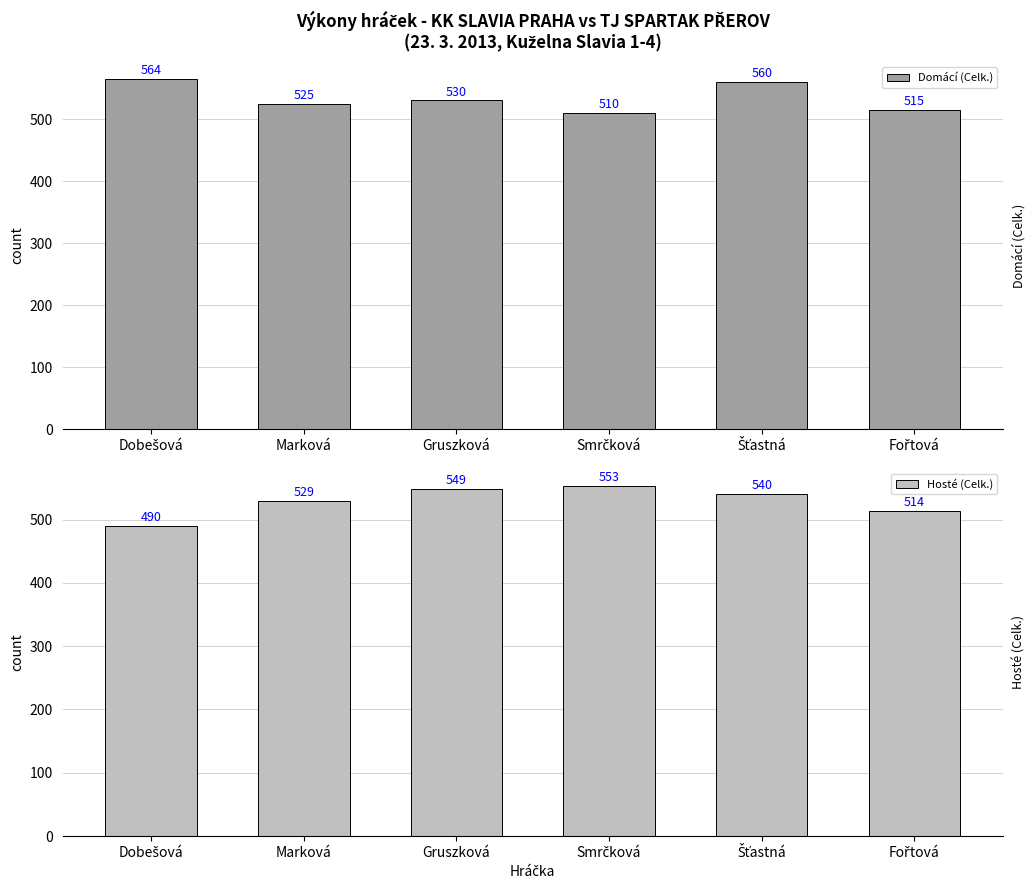

How many categories are shown in the chart?

6